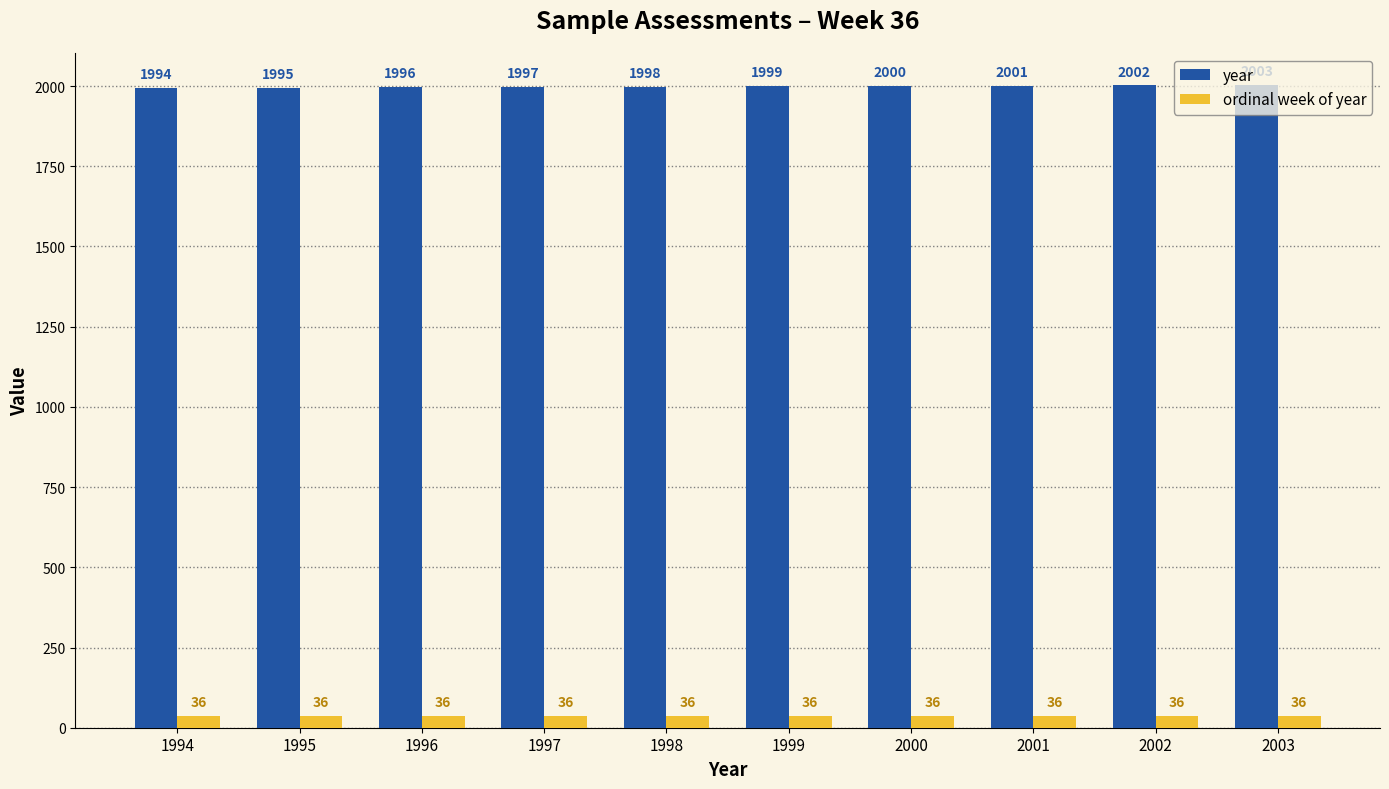

At which label does year reach its peak?

2003